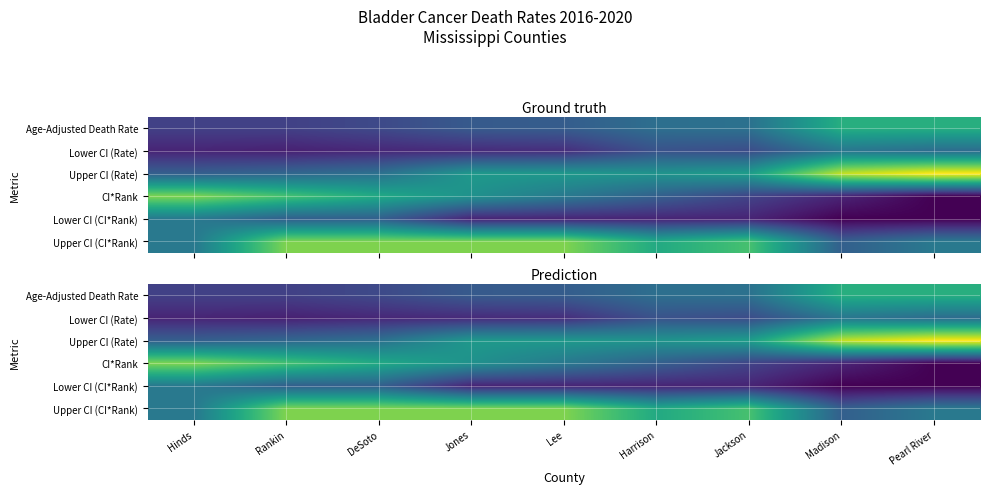

Between Lee and Jackson, which series saw the biggest shift?

CI*Rank